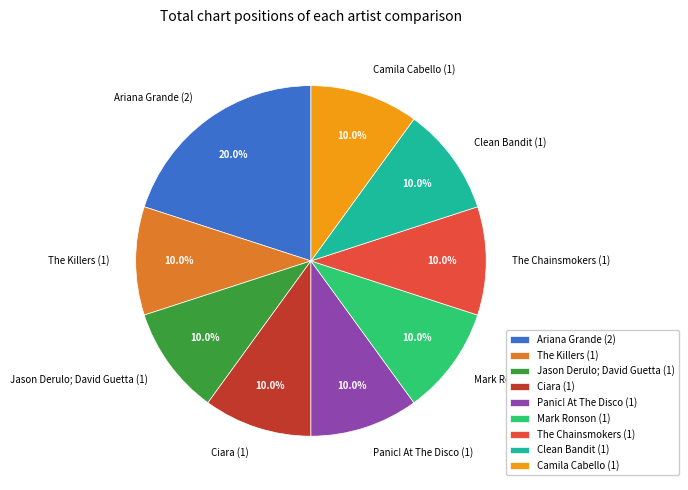

To the nearest percent, what is the average slice percentage?

11%